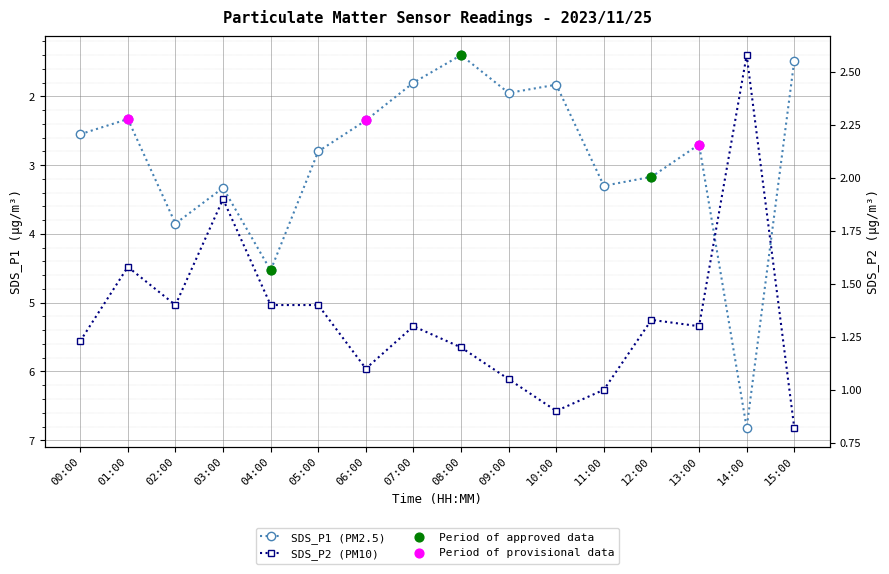

Which series has the widest spread of Y values?

SDS_P1